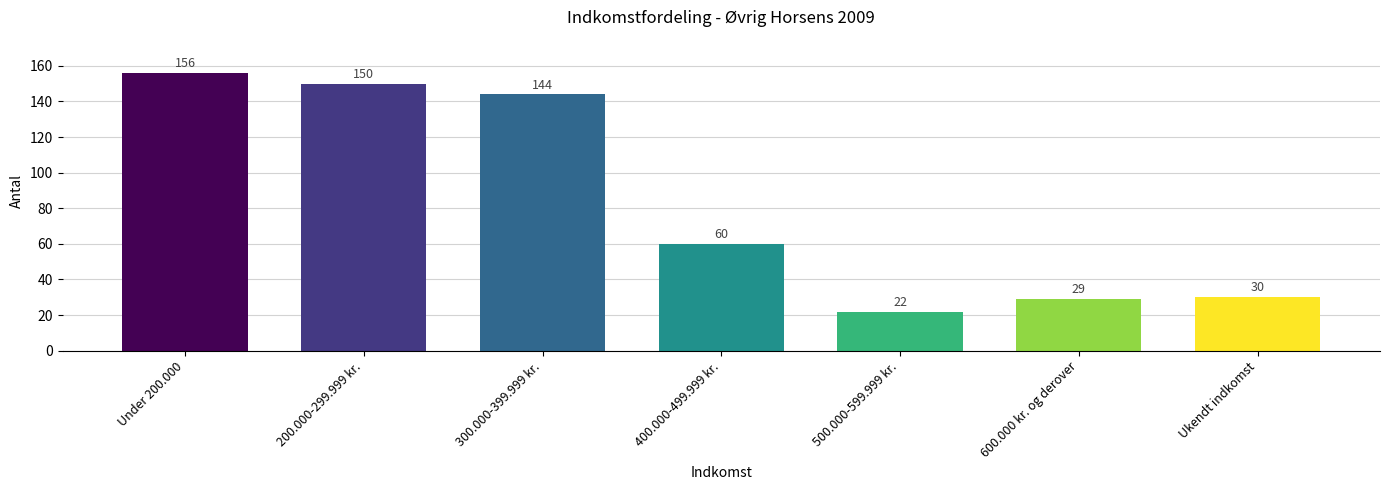

What position from the left is Under 200.000?

1